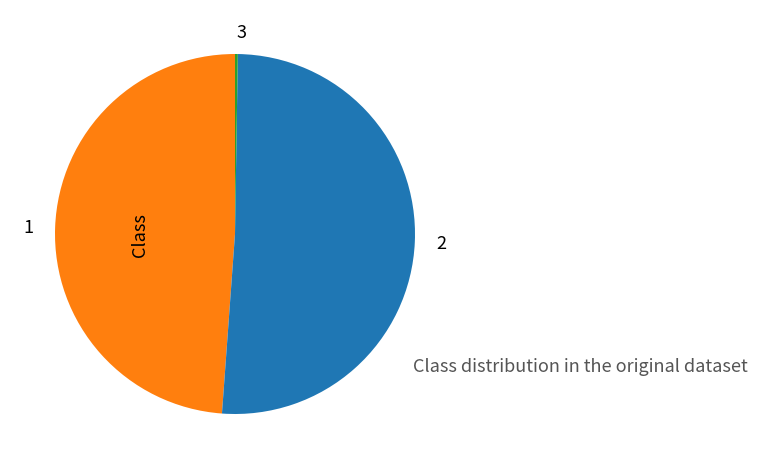

The 2 slice represents 51% of the pie. True or false?

True